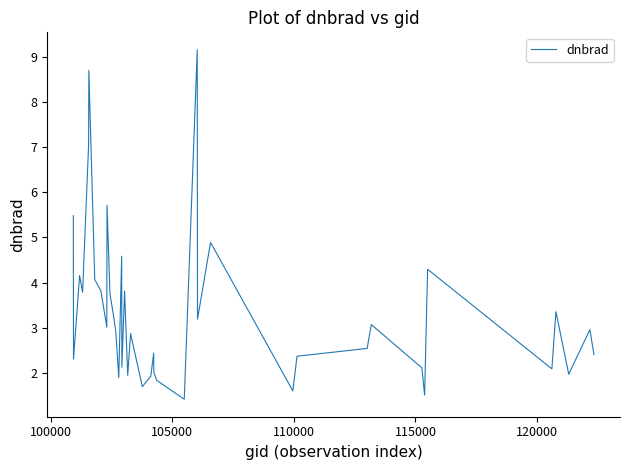

What is the smallest value displayed?

1.4